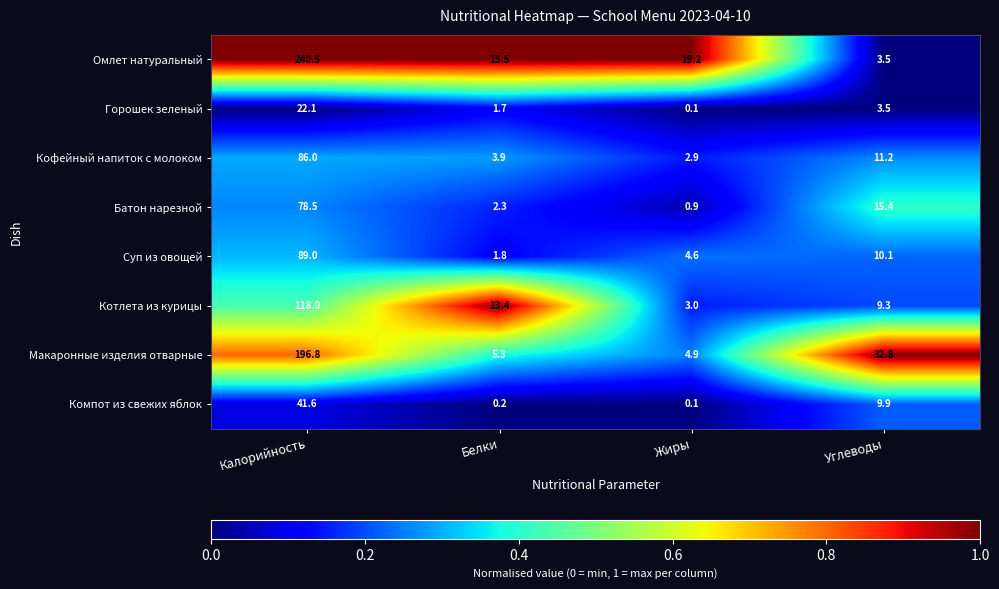

What is the difference between the maximum and second lowest values in the Горошек зеленый series?

20.4